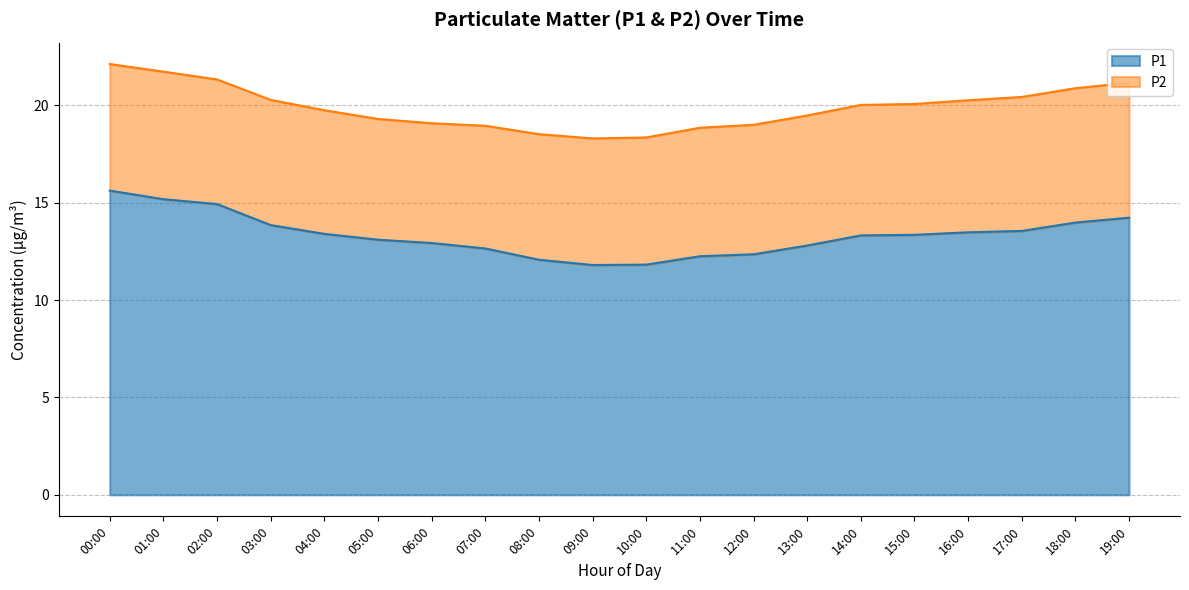

What is the greatest value displayed?

15.6